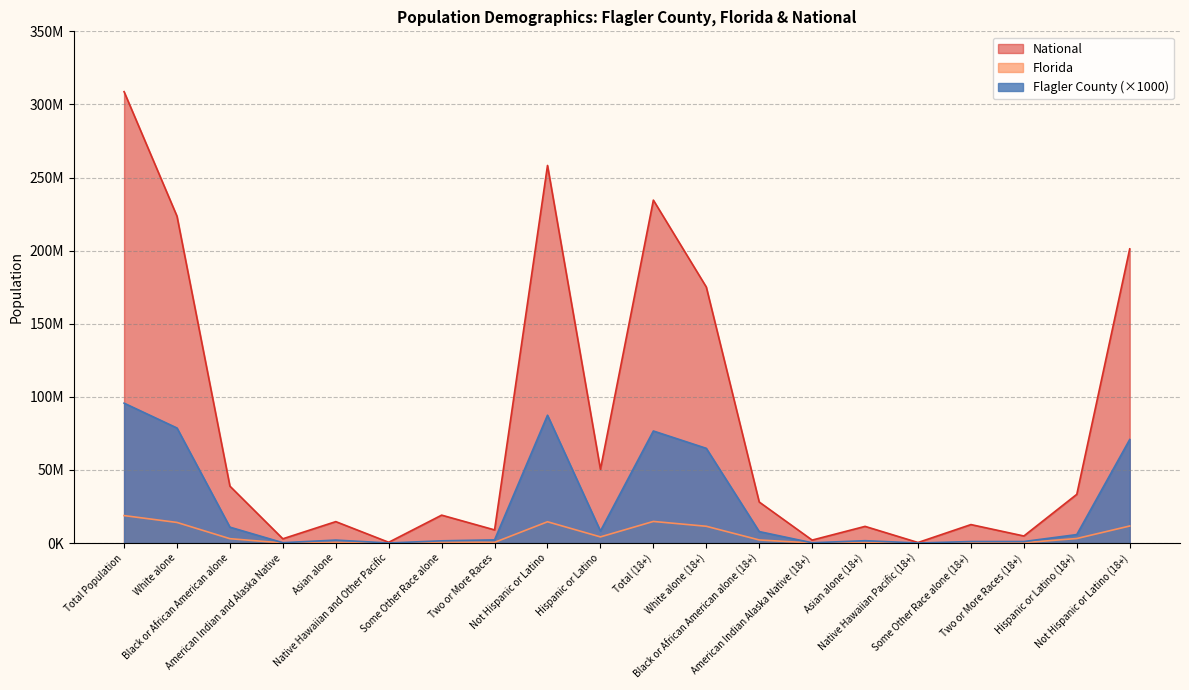

Is the value of National at White alone greater than the value of Florida at White alone (18+)?

Yes